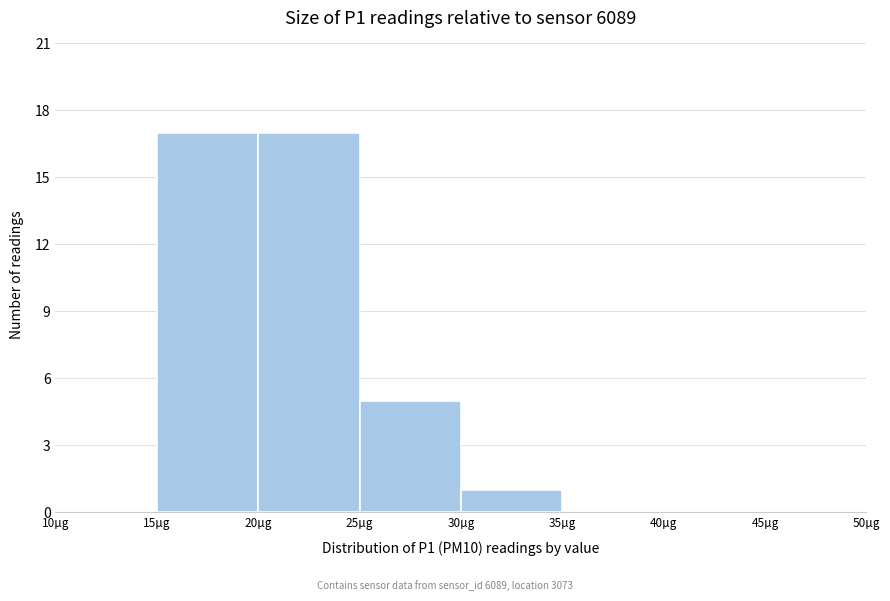

Reading left to right, list every bar in this chart as the range it spans on the x-axis followed by its height. The values are not printed on the chart, so give them approximately, as read against the axis.

10 to 15: 0
15 to 20: 17
20 to 25: 17
25 to 30: 5
30 to 35: 1
35 to 40: 0
40 to 45: 0
45 to 50: 0